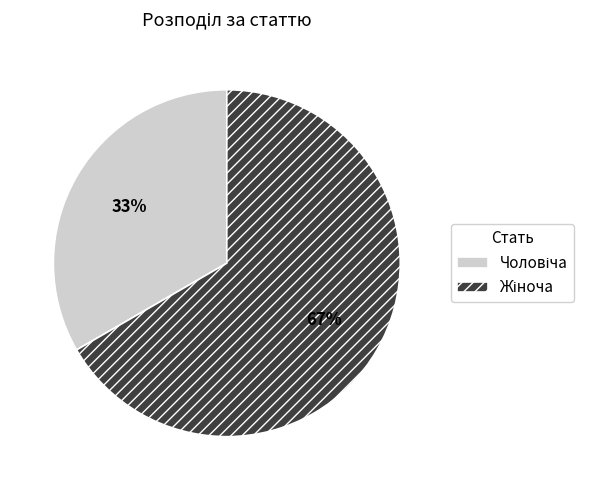

Does any single category account for the majority?

Yes